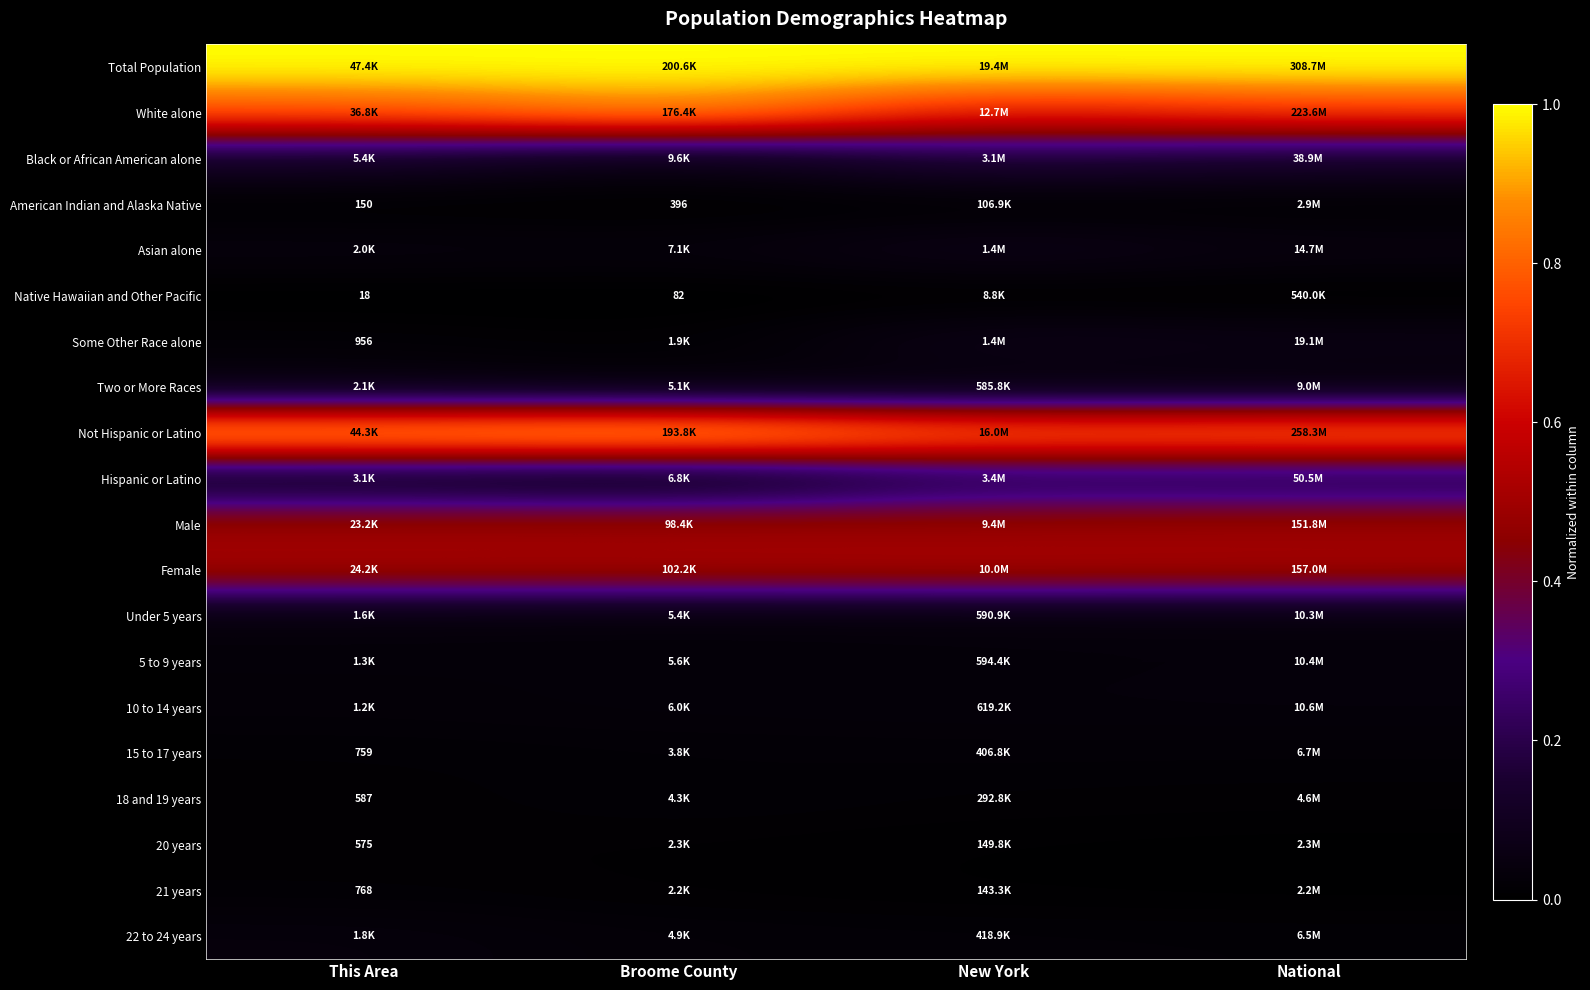

The value of 10 to 14 years at Broome County is 0.0. True or false?

False